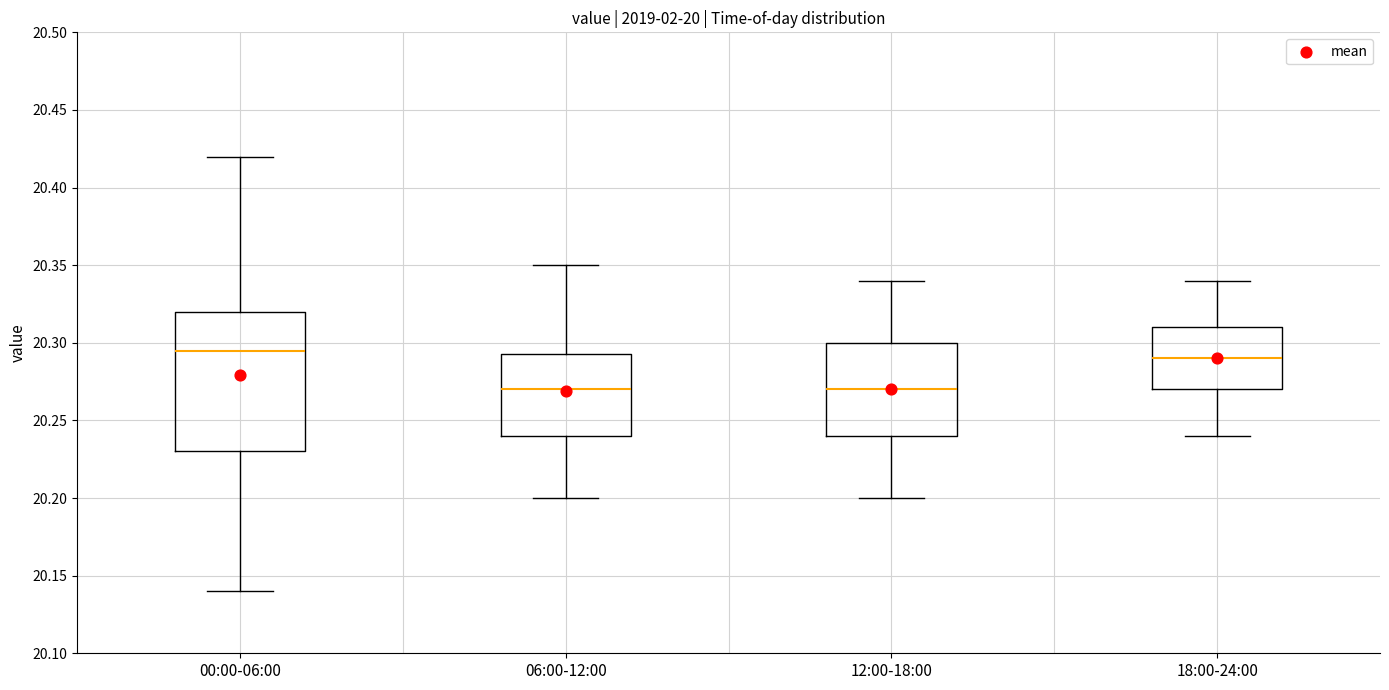

Which box is the tallest, from its lower edge to its upper edge?

00:00-06:00